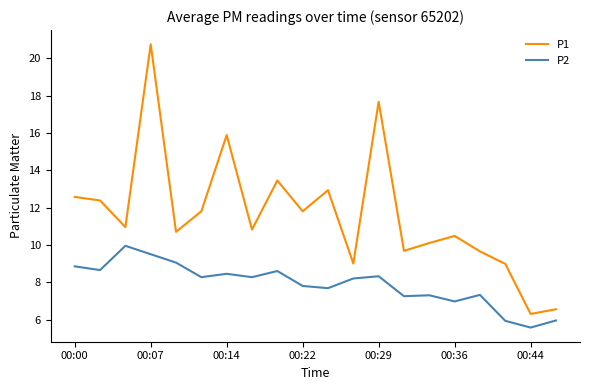

Rank the series by their maximum value, from highest to lowest.

P1, P2